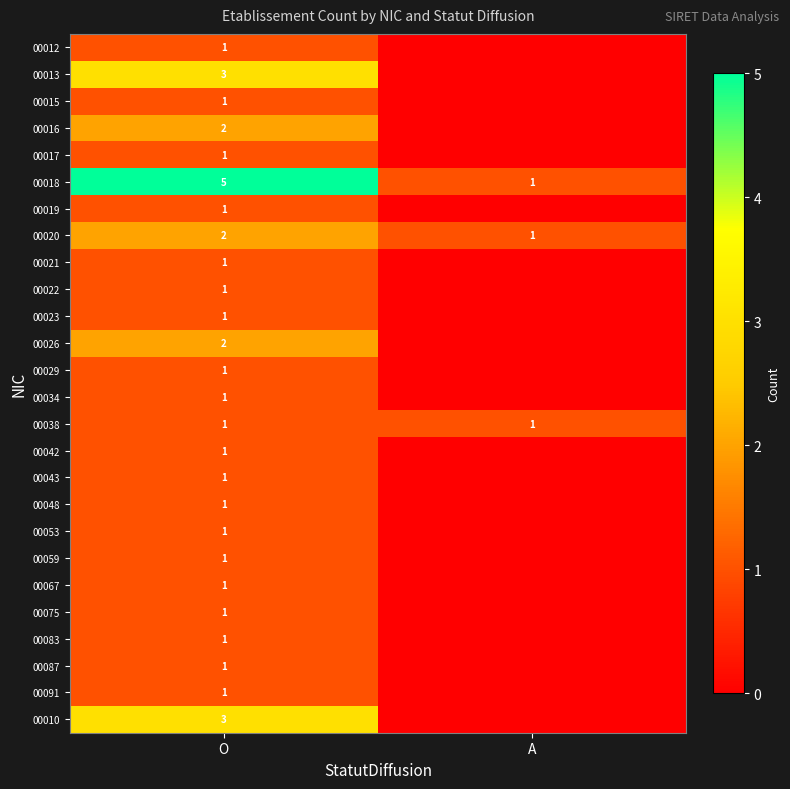

What is the spread (max minus min) of values at O?

4